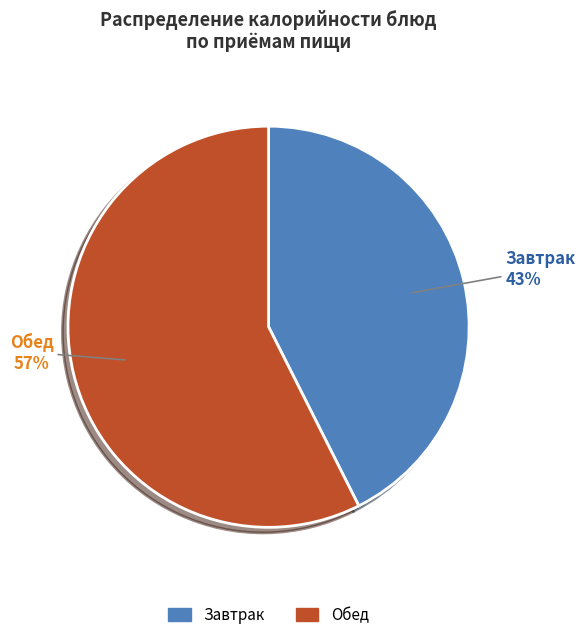

To the nearest percent, what percentage of the pie is Обед?

57%